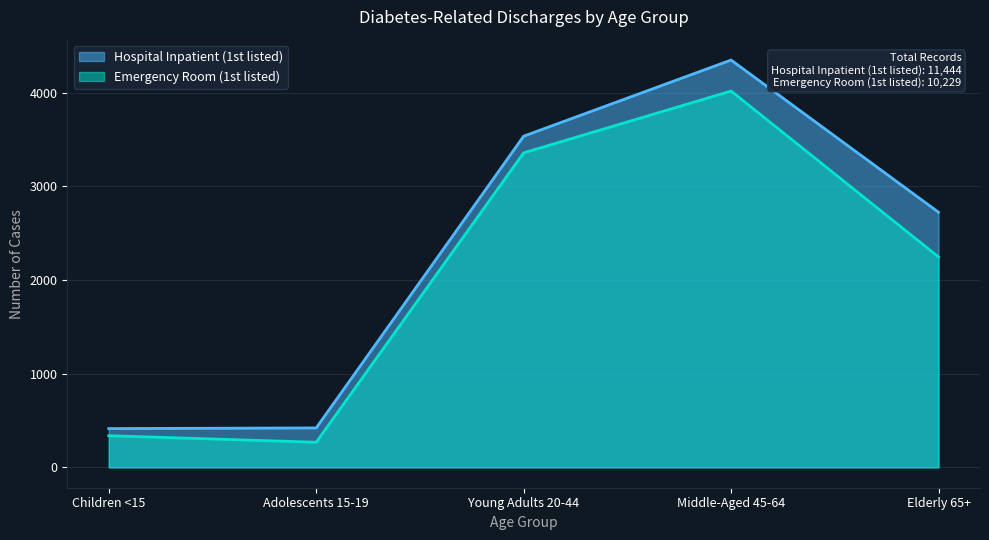

How many data points in Emergency Room (1st listed) are less than 2247?

2